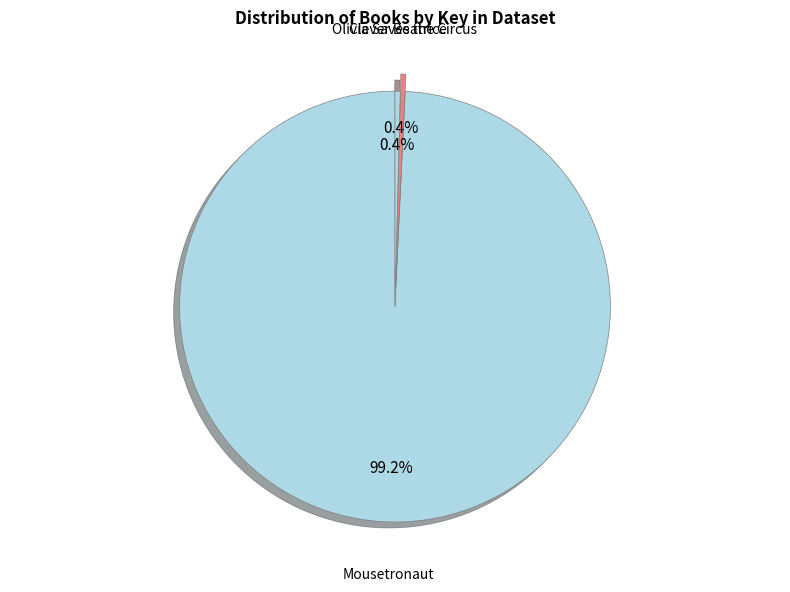

How many slices are in this pie chart?

3